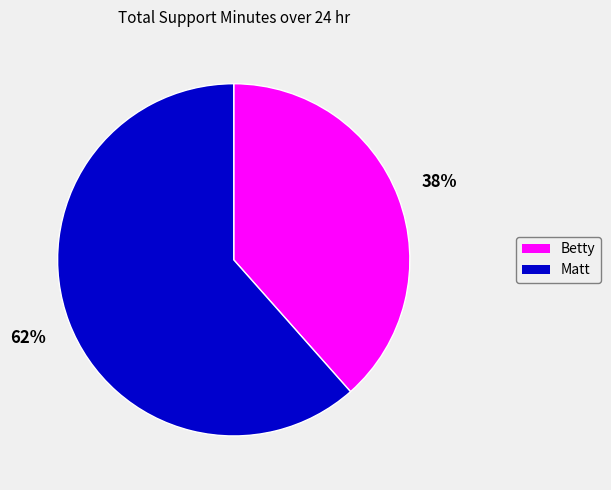

Do Matt and Betty together represent more than half of the pie?

Yes